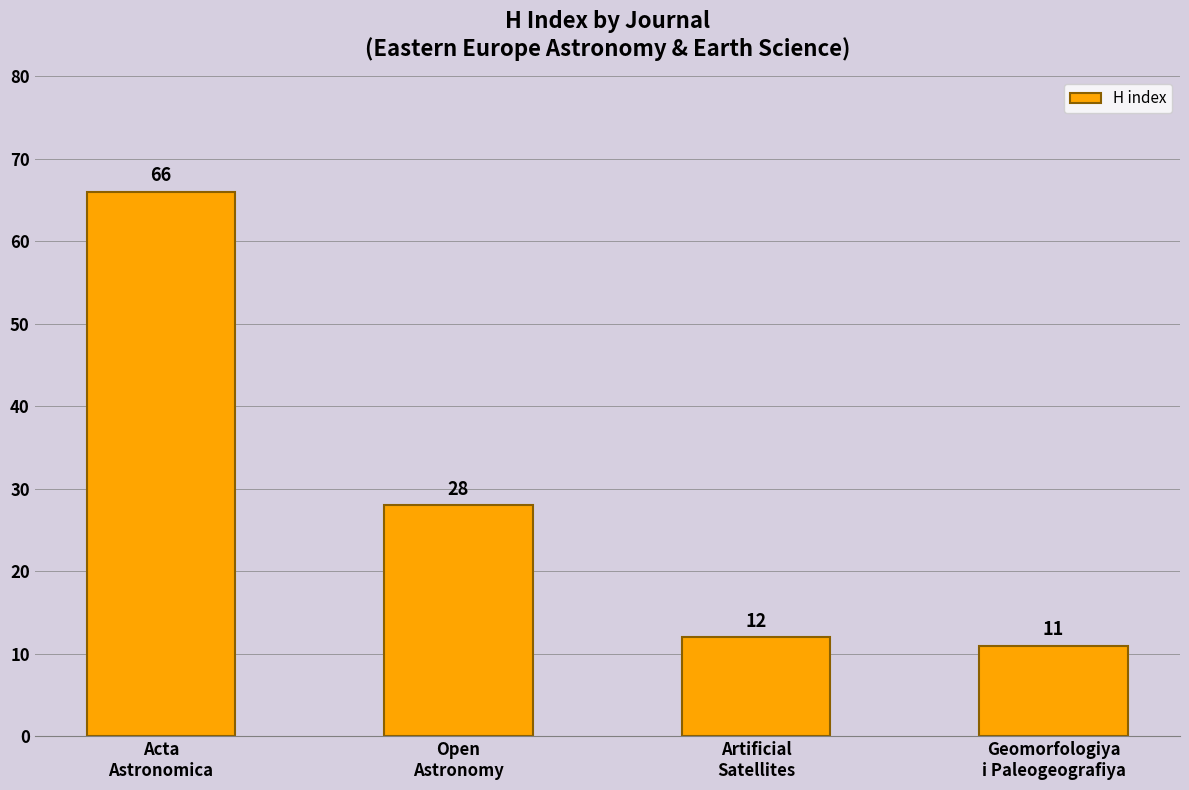

Is it true that the value at Open
Astronomy is 28?

True